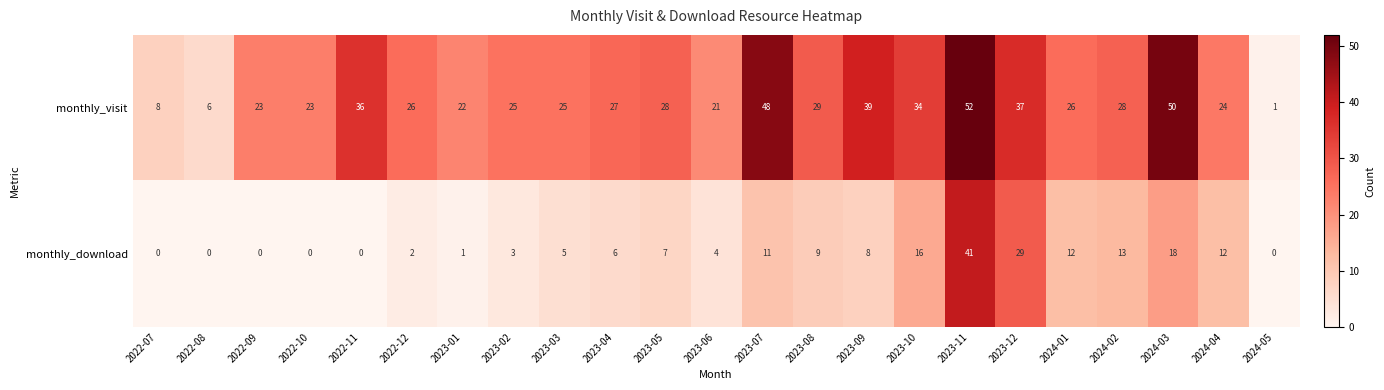

Which series changed the most between 2023-04 and 2023-07?

monthly_visit